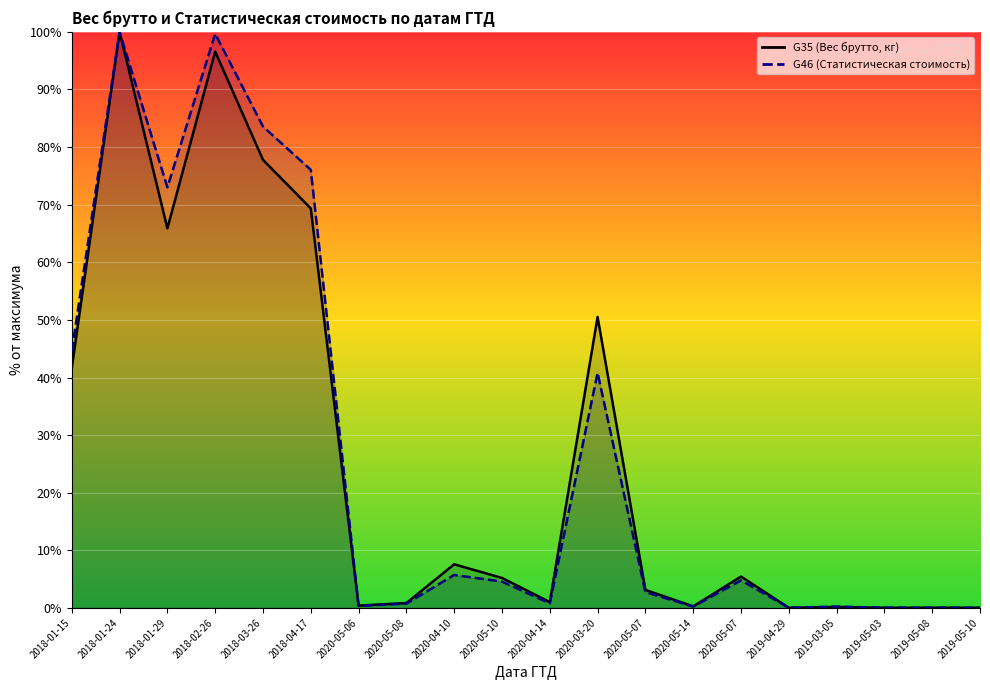

Which series has the largest total across all categories?

G46 (Статистическая стоимость)